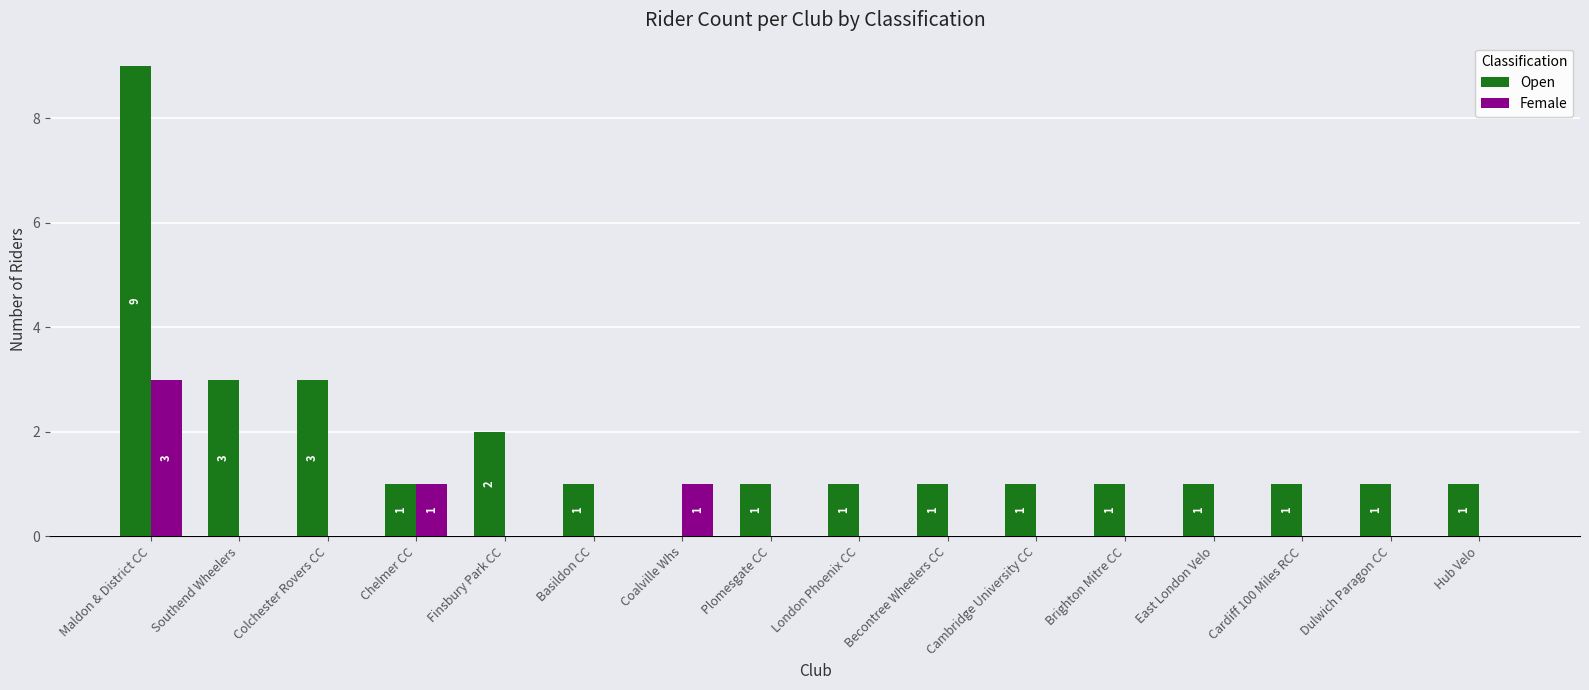

Which series changed the most between Finsbury Park CC and Basildon CC?

Open